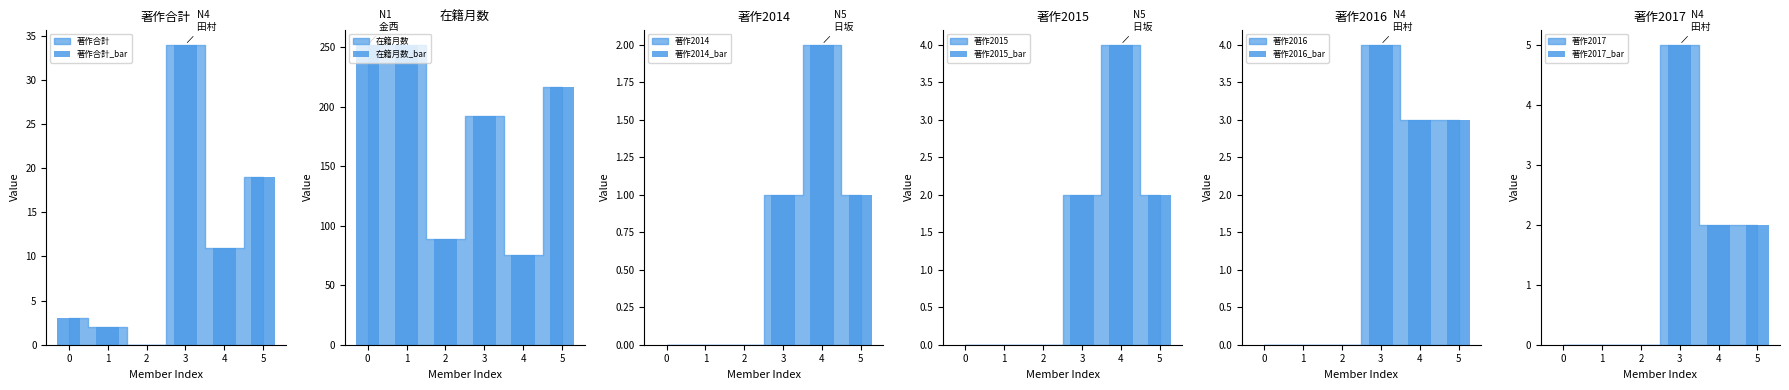

The 著作2014_bar series shows 1 at 0. True or false?

False